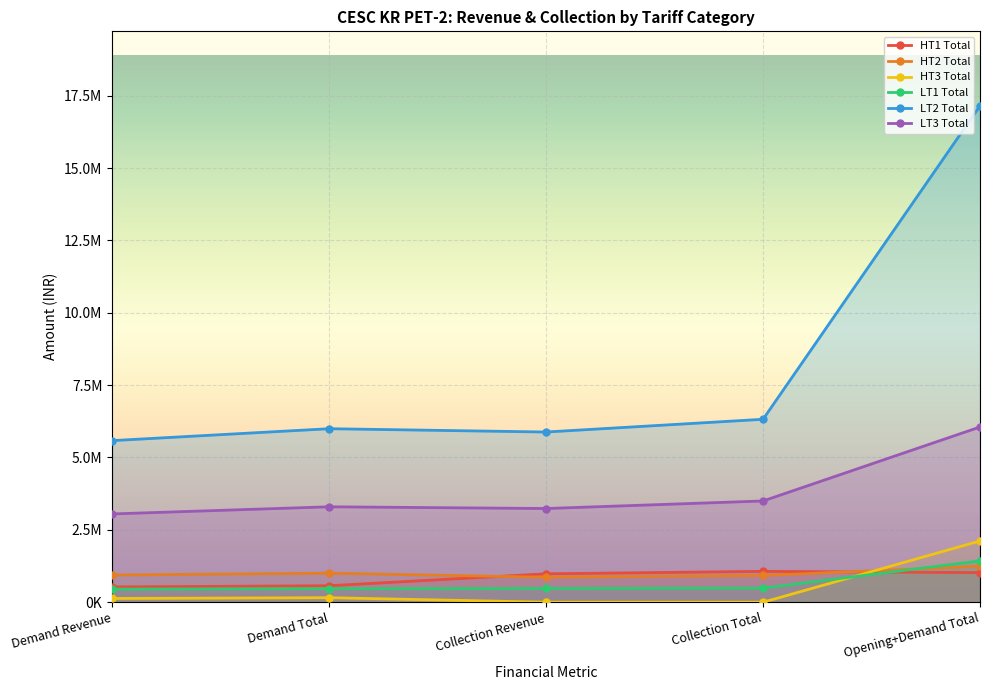

What is the maximum value shown in the chart?

17149922.1